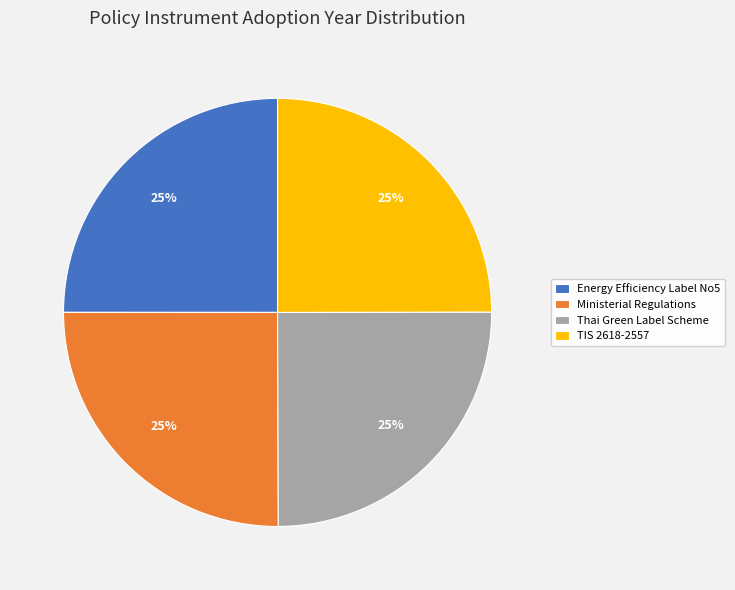

How many segments does this pie chart have?

4